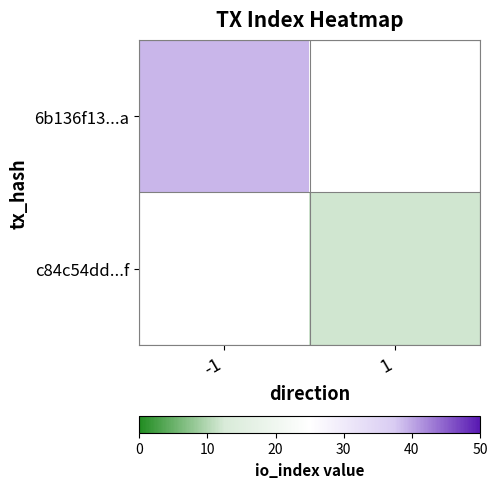

Rank the series by their maximum value, from highest to lowest.

6b136f13...a, c84c54dd...f